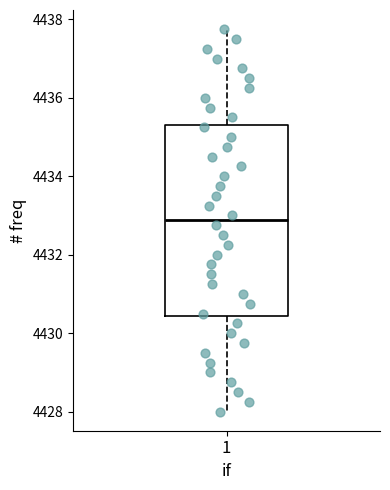

Read this box plot against the y-axis: the position of the median line, the range covered by the box, and the ends of both whiskers. The values are not printed on the chart, so give them approximately, as read against the axis.

median 4432.8, box 4430.4 to 4435.4, whiskers 4428.0 to 4437.8